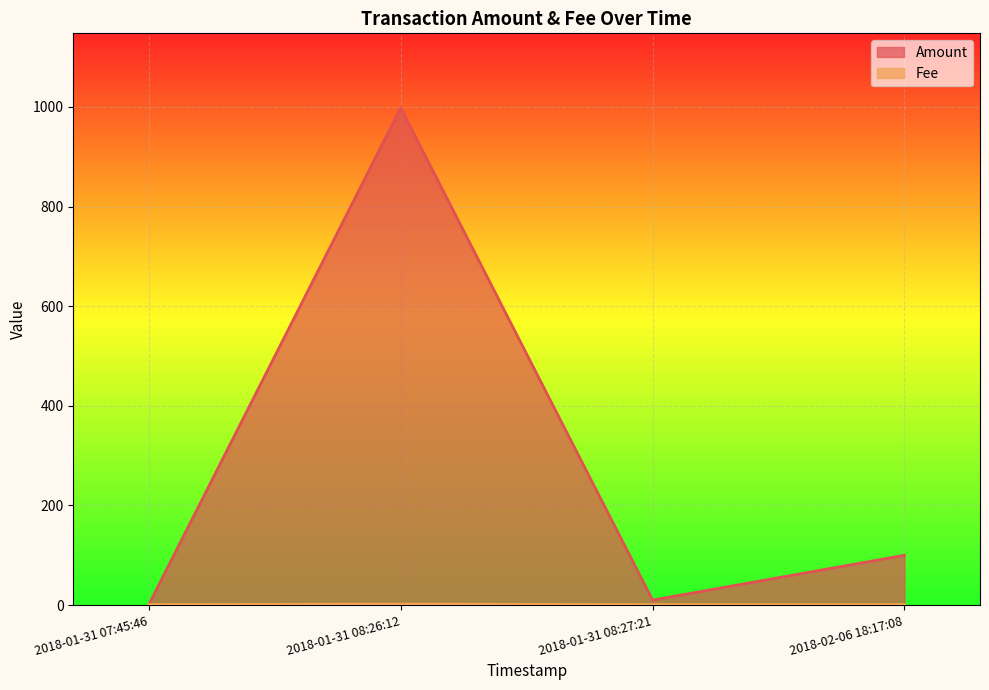

True or false: Amount has more than 2 interior local peaks.

False